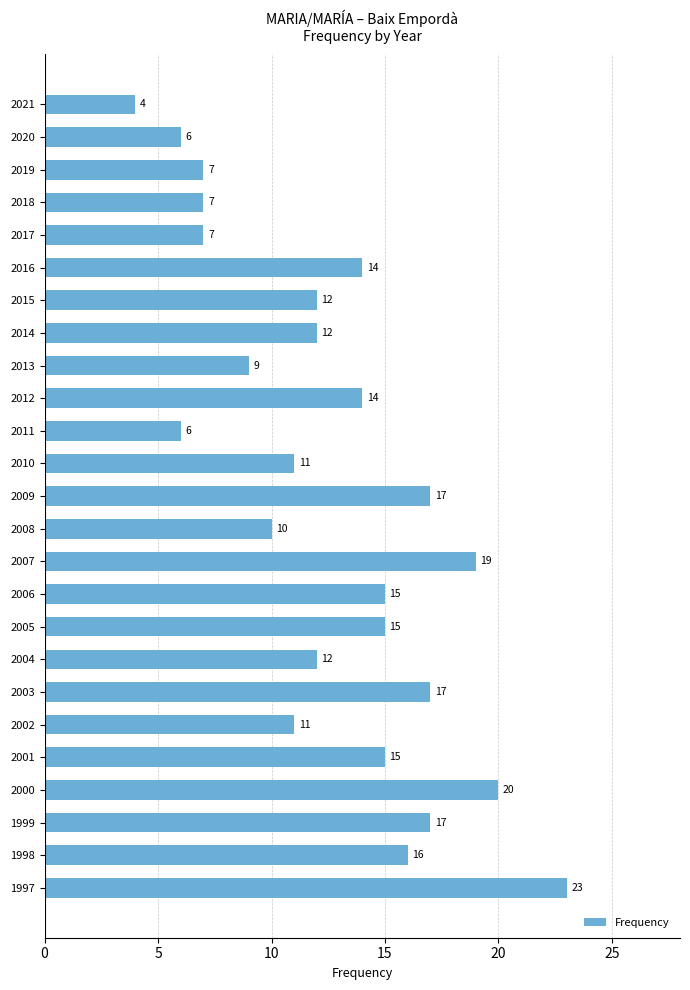

What is the change in value from 2014 to 2003?

+5